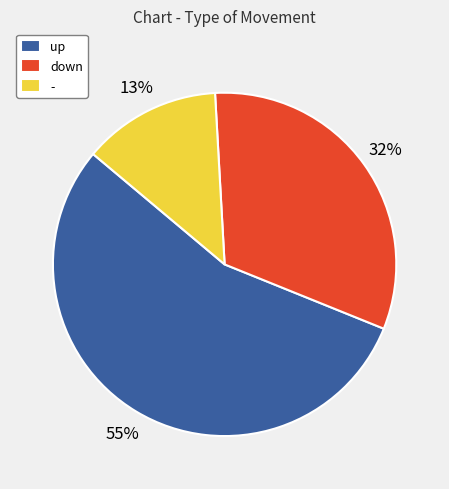

The - slice represents 23% of the pie. True or false?

False